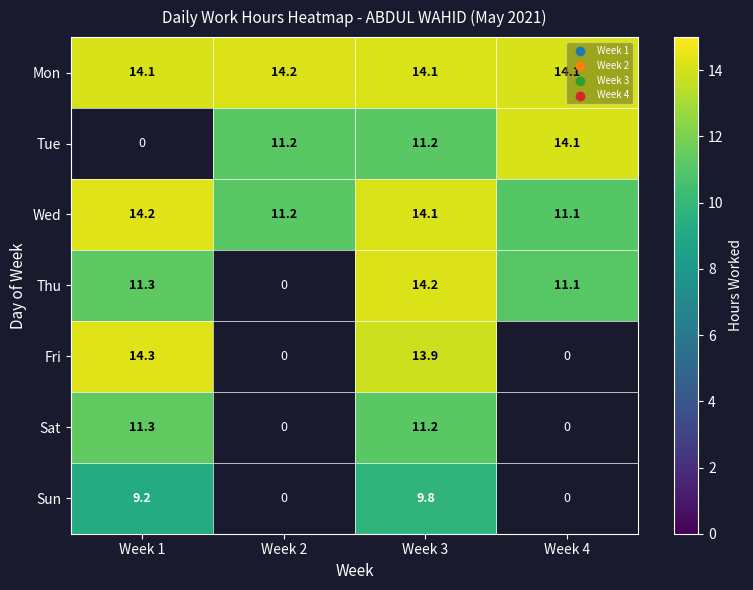

Is the value of Wed at Week 3 greater than the value of Thu at Week 4?

Yes